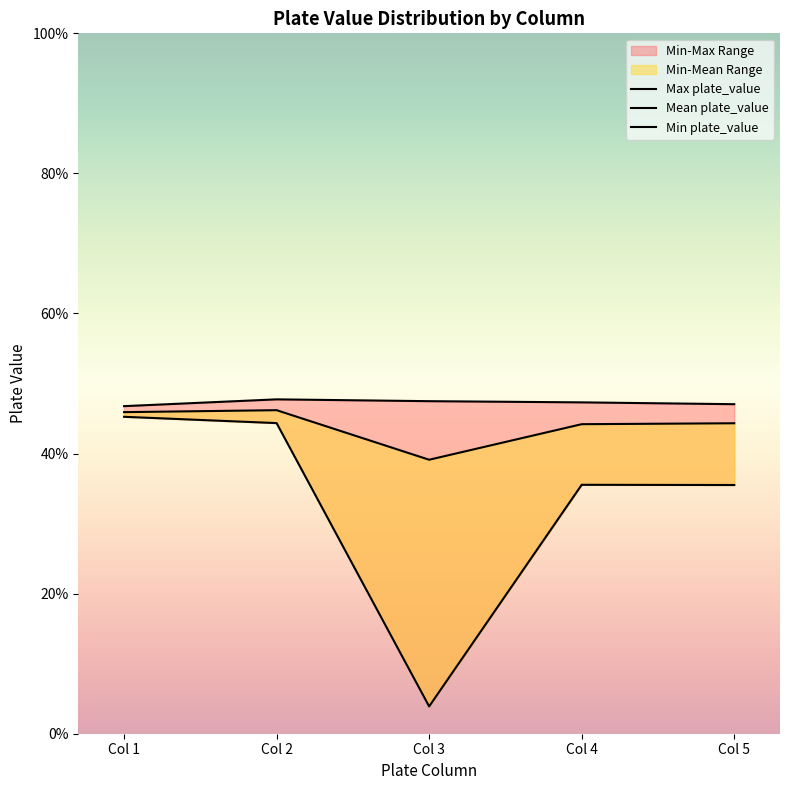

True or false: Max plate_value and Mean plate_value intersect in this chart.

False